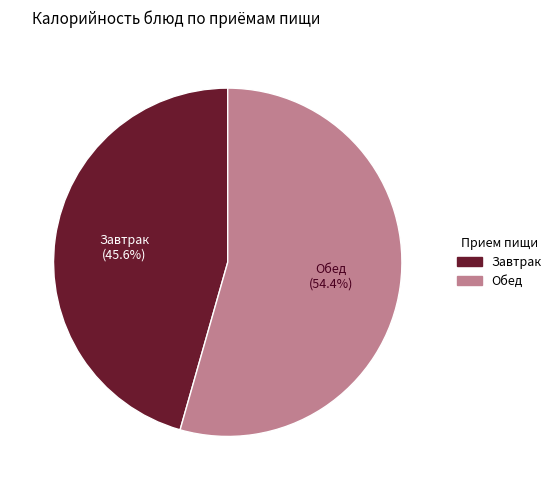

Is there any slice that represents more than half of the pie?

Yes